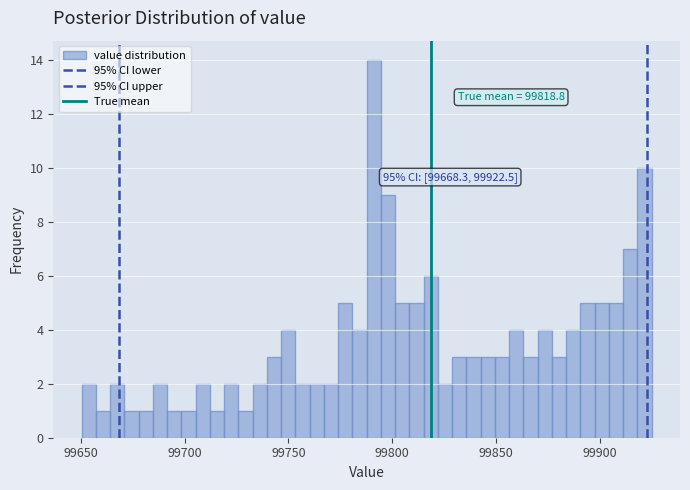

Read against the x-axis, roughly where is the centre of the tallest bar?

99790